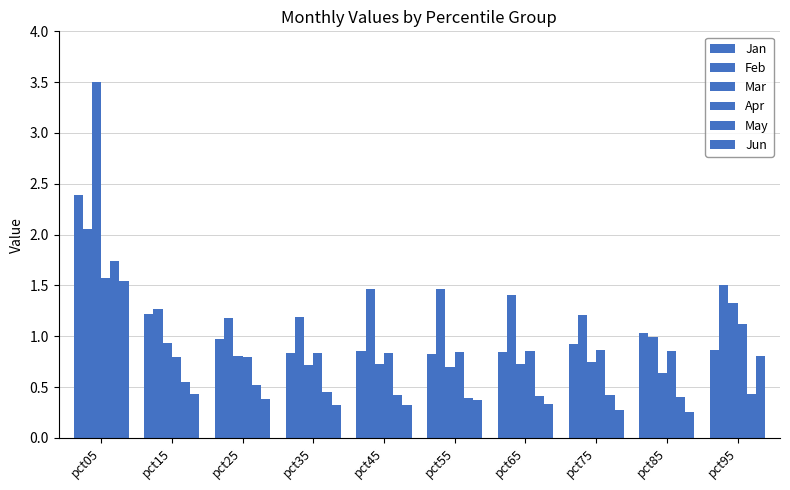

How many bars are there in total?

60